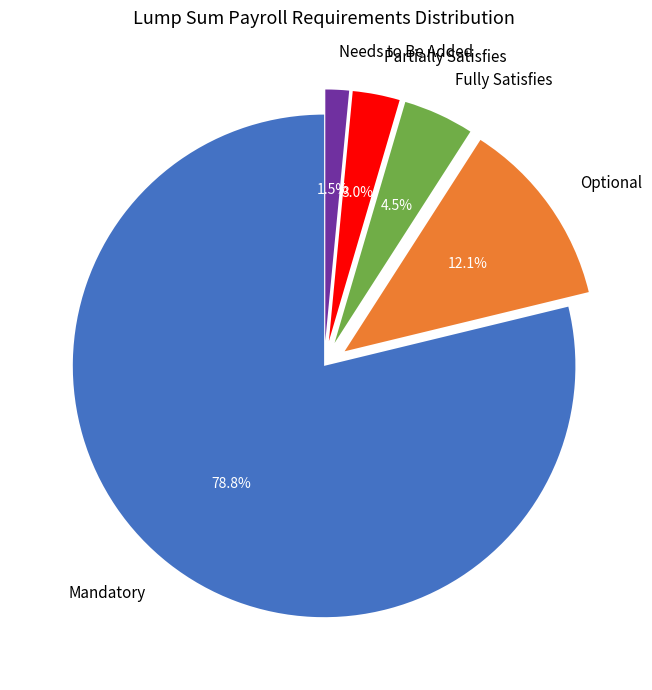

What portion of the pie excludes Optional?

87.9%